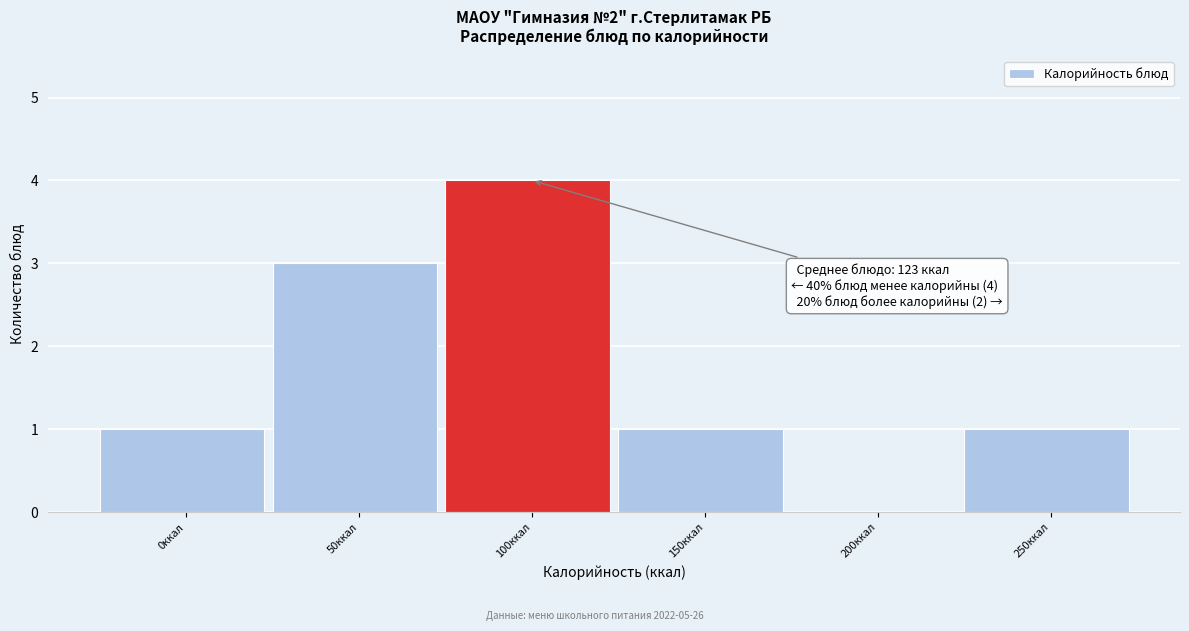

Reading left to right, transcribe all the data shown in this chart.

0ккал=1	50ккал=3	100ккал=4	150ккал=1	200ккал=0	250ккал=1